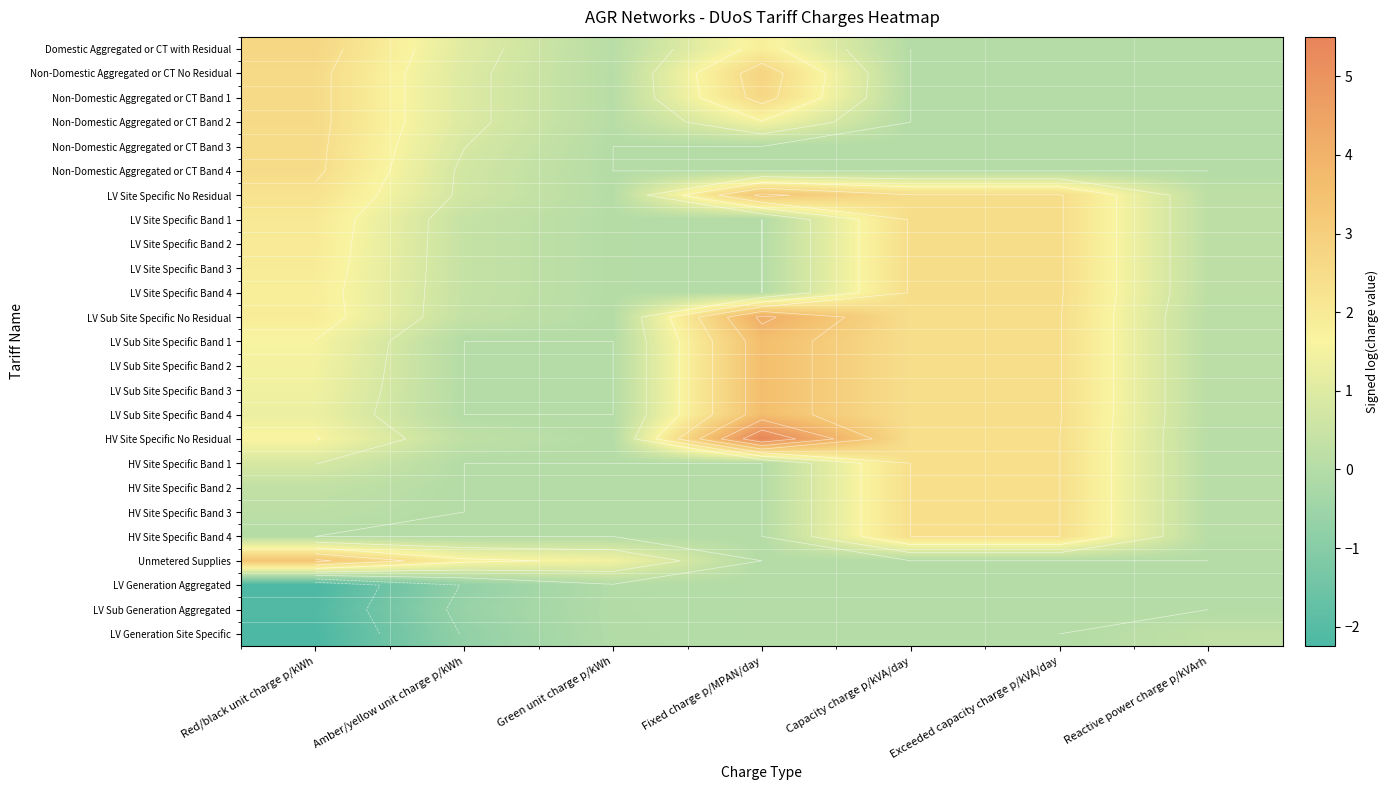

What is the sum of all HV Site Specific Band 4 values?

4.9